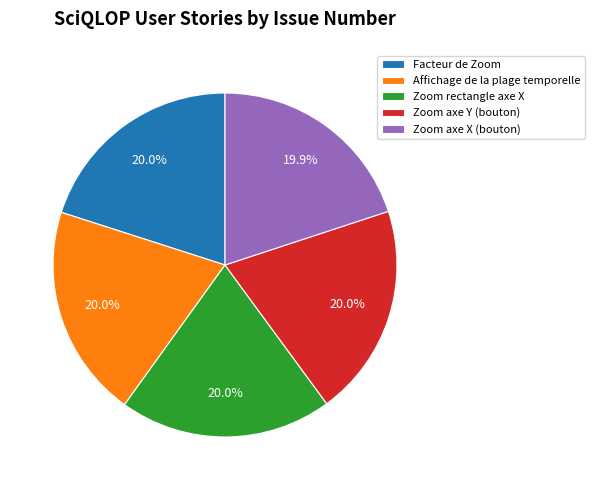

What is the total percentage of Zoom axe Y (bouton) and Zoom rectangle axe X?

40.0%